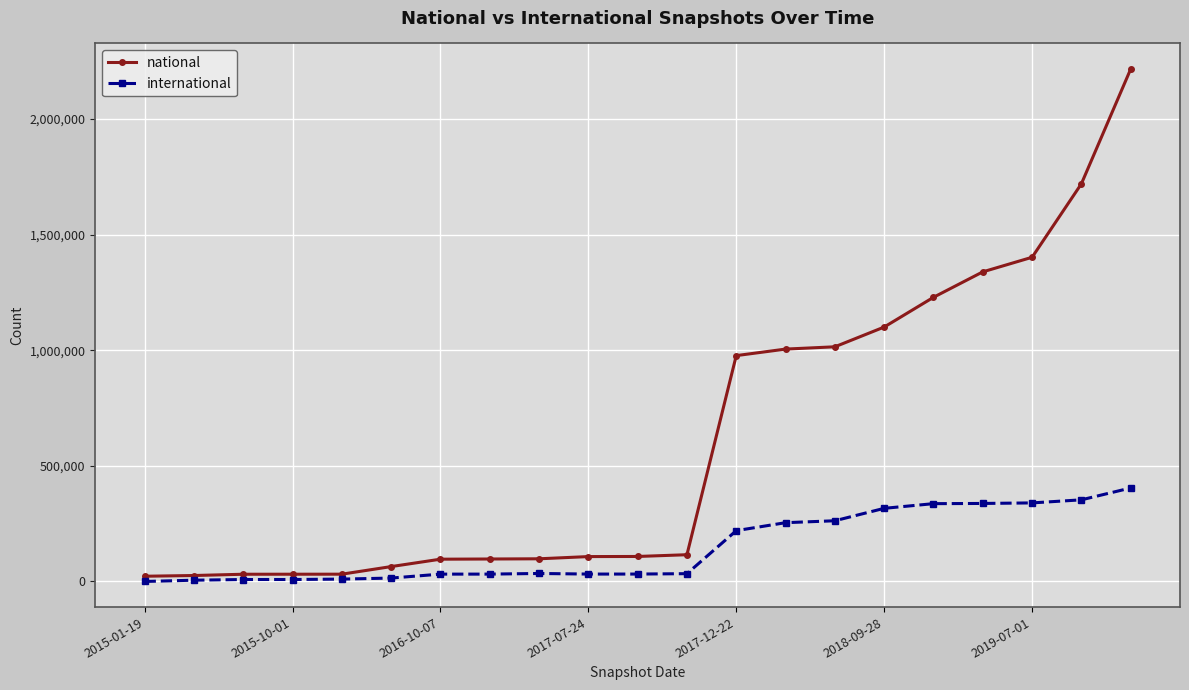

Rank the series by their maximum value, from highest to lowest.

national, international